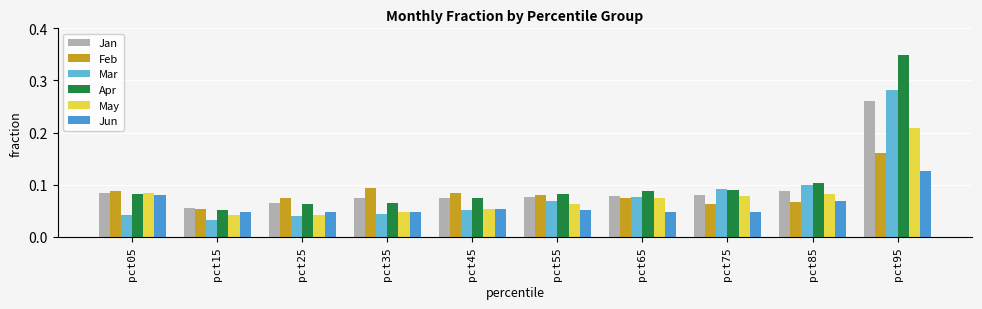

Which category has the highest value across all series?

pct95